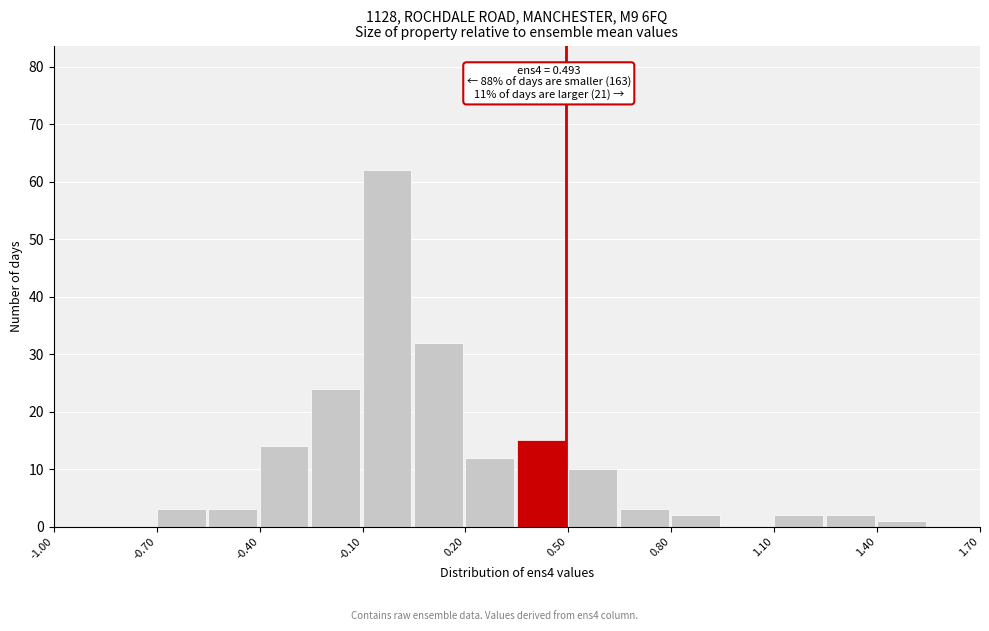

Read against the x-axis, roughly where is the centre of the tallest bar?

-0.05